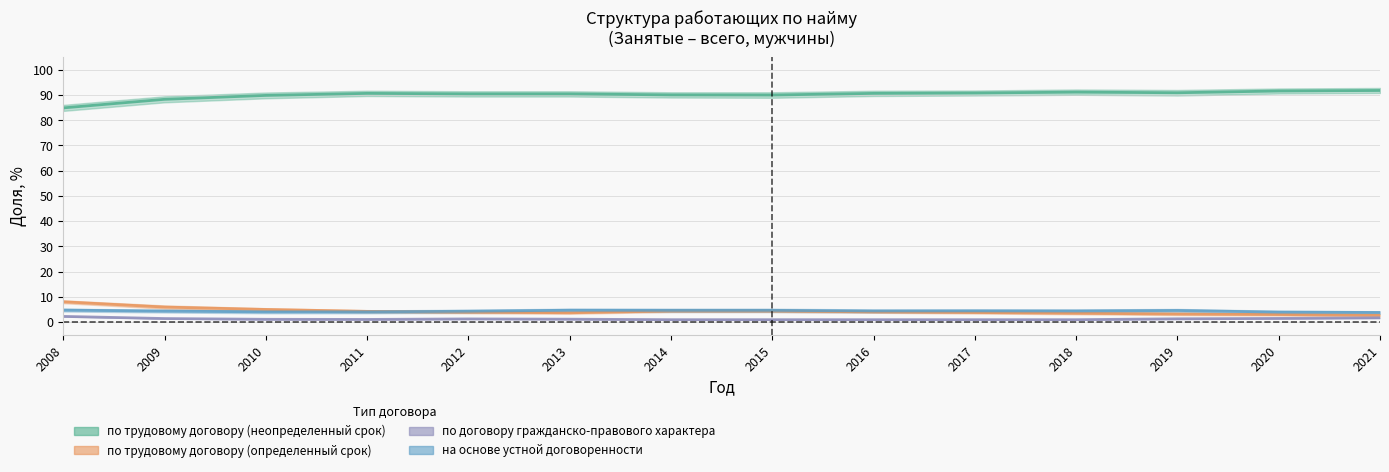

What is the sum of the на основе устной договоренности values at 2011 and 2014?

8.7